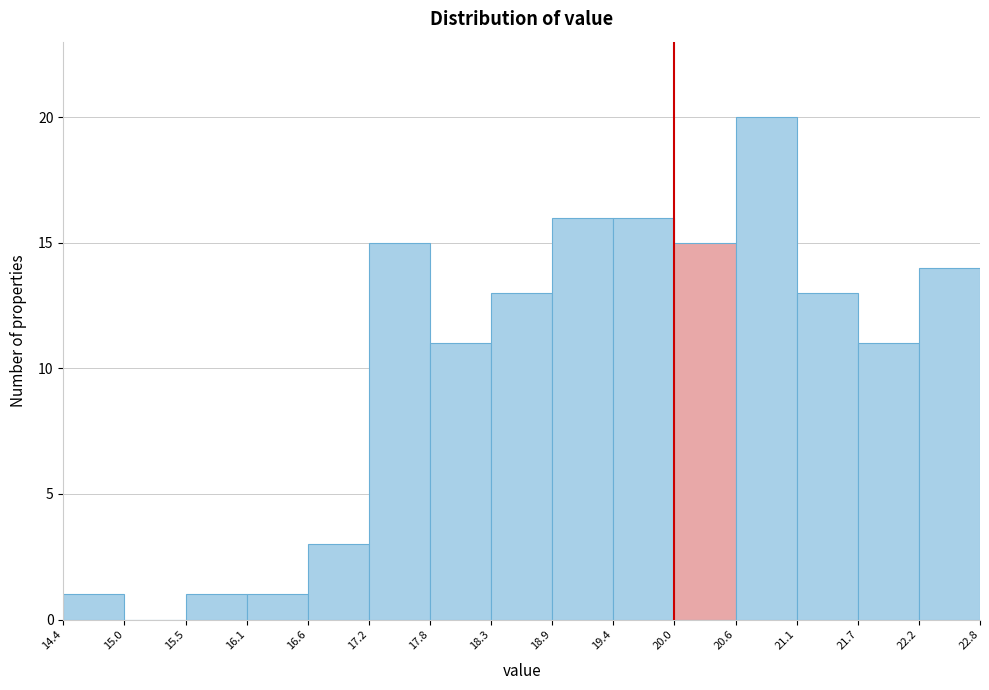

Which range on the x-axis has the tallest bar?

20.6 to 21.1